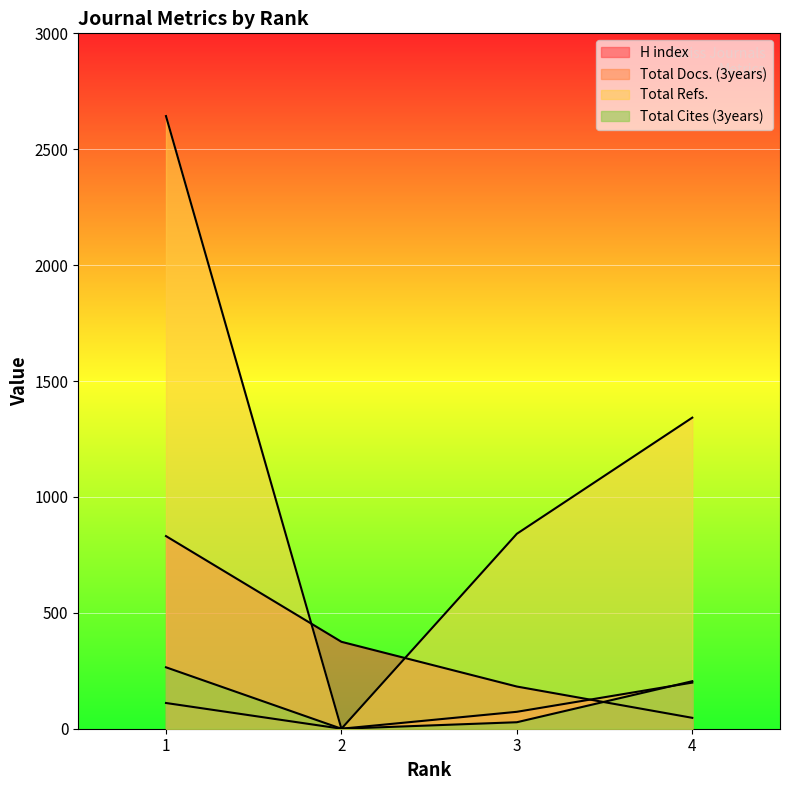

Is it true that H index equals 302 at 3?

False